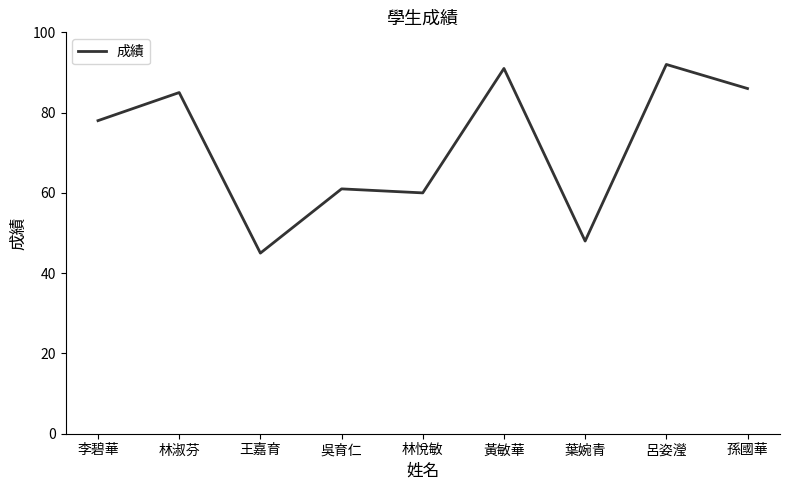

What is the change in value from 林淑芬 to 葉婉青?

-37